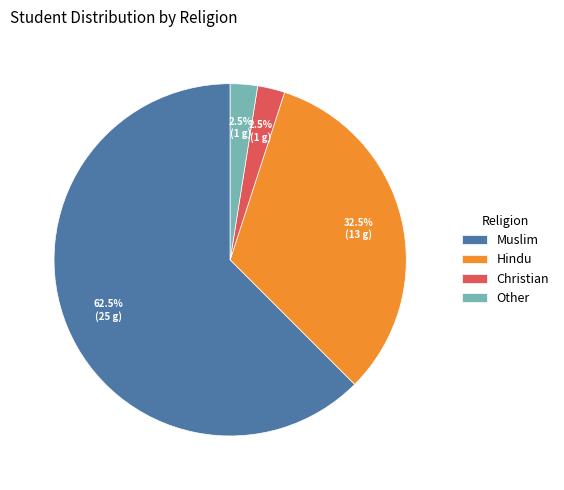

Count the number of slices in the pie.

4